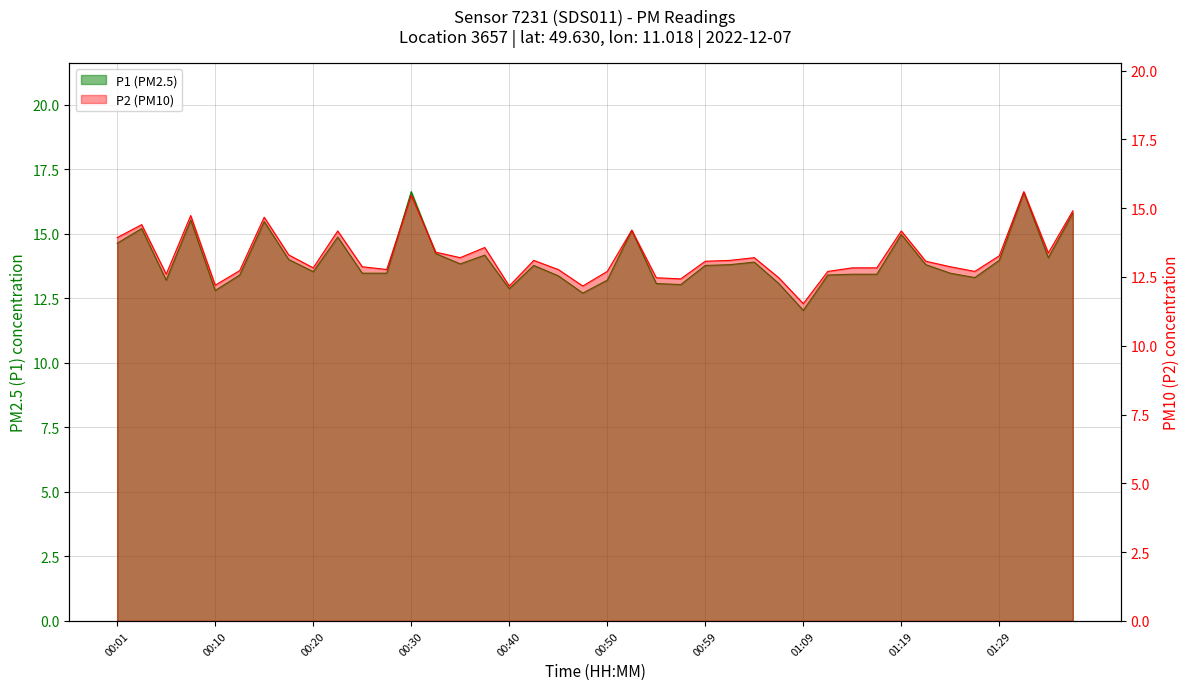

At which label does P1 reach its minimum?

01:09